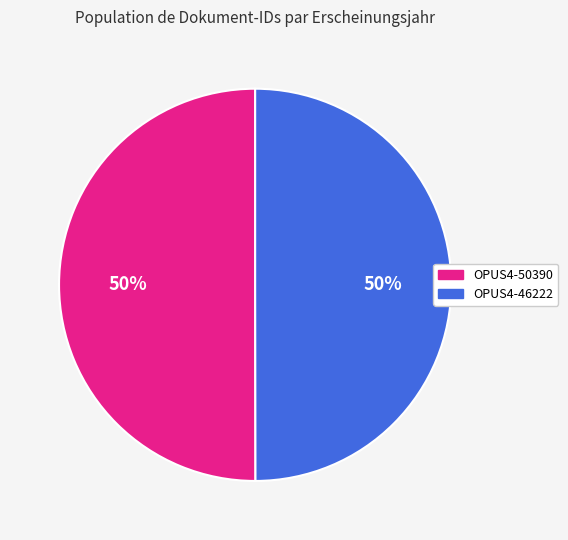

To the nearest percent, what is the average slice percentage?

50%